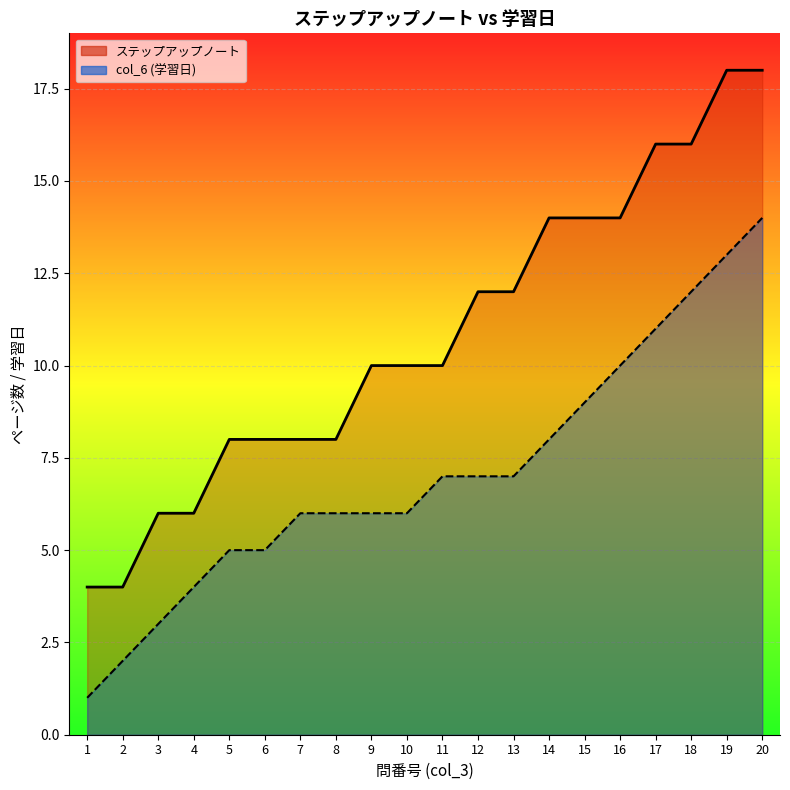

What is the minimum value for col_6?

1